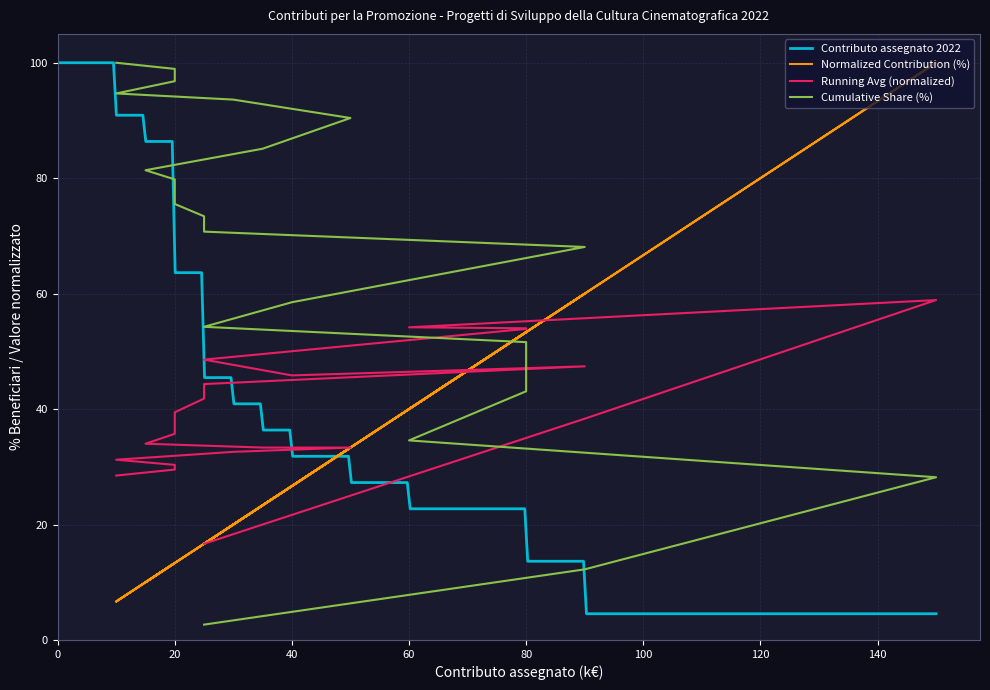

What is the maximum value for Contributo assegnato 2022?

100.0